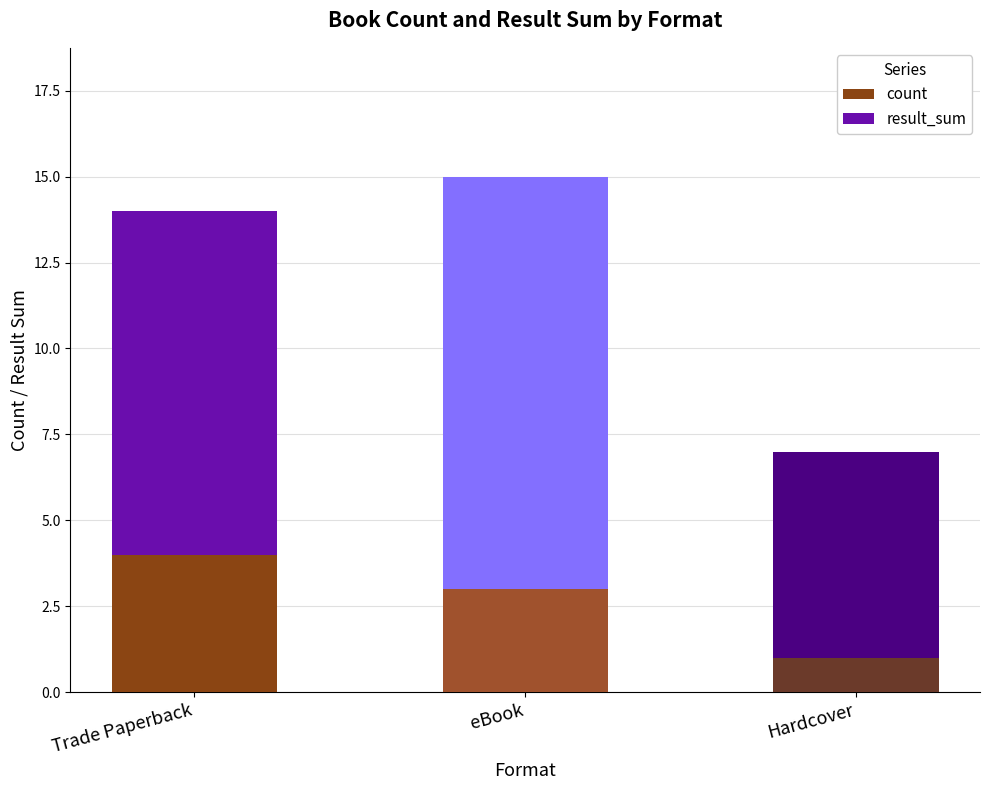

What is the maximum value for count?

4